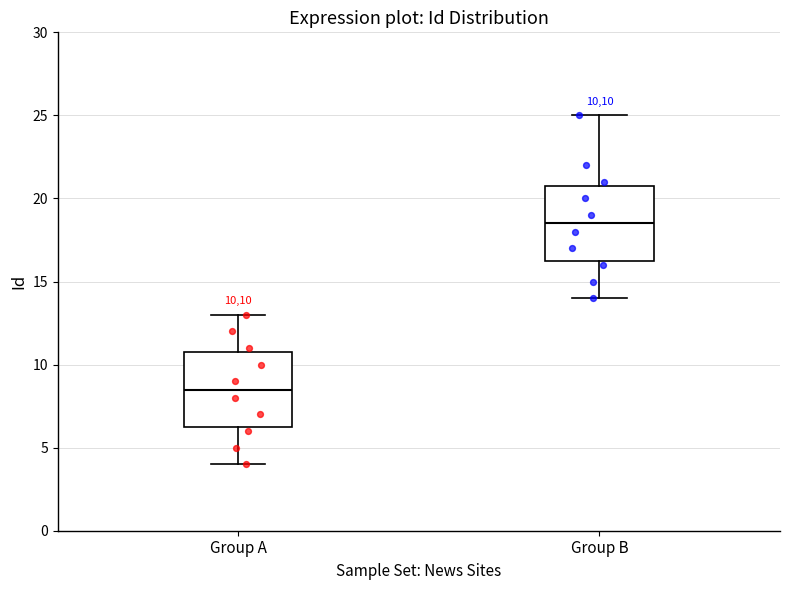

Reading left to right, transcribe this box plot: for each box, give where its median line is, the range the box spans, and where its two whiskers end, as read against the y-axis. The values are not printed on the chart, so give them approximately, as read against the axis.

Group A: median 8.5, box 6.5 to 11.0, whiskers 4.0 to 13.0
Group B: median 18.5, box 16.5 to 21.0, whiskers 14.0 to 25.0